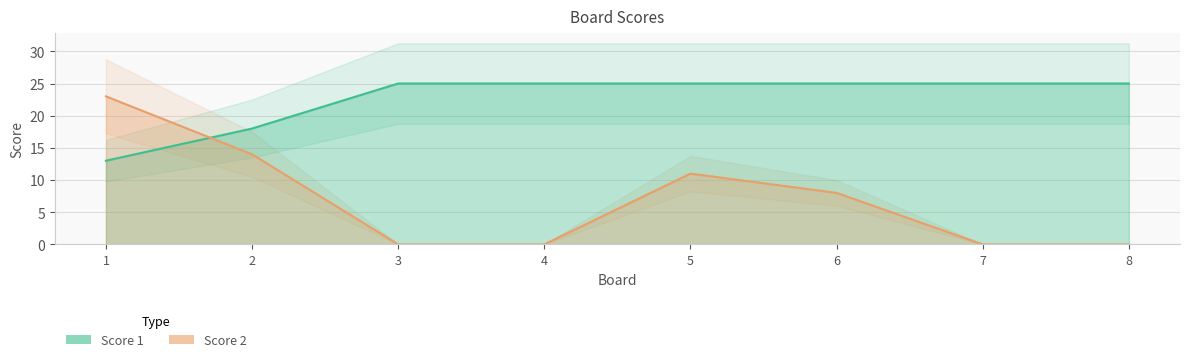

Count the number of data series in this chart.

2